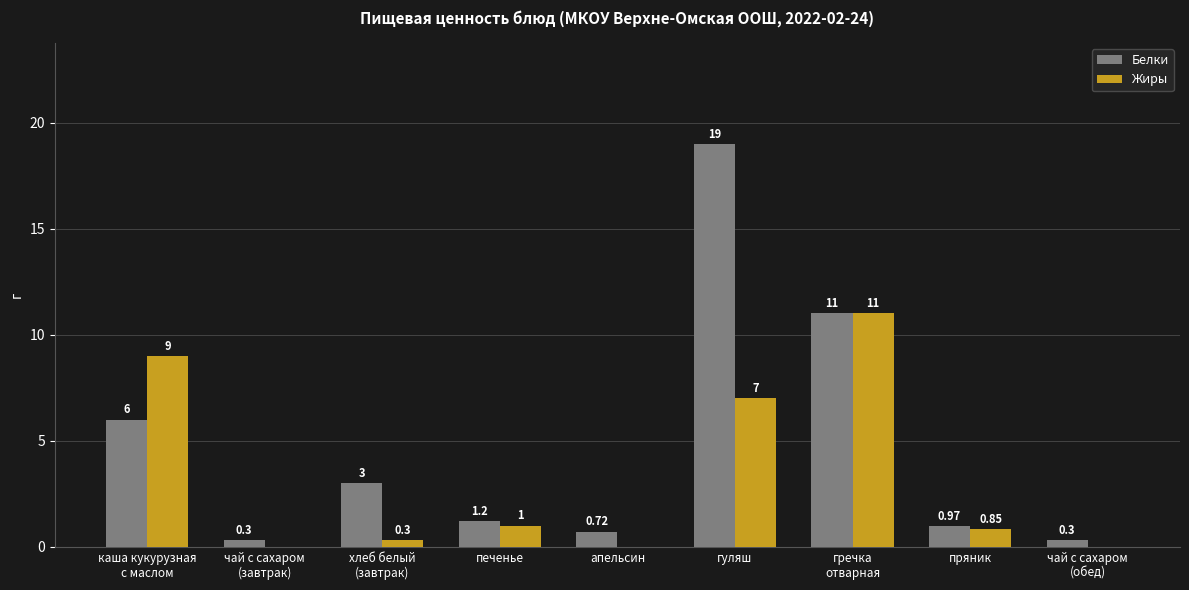

Between чай с сахаром
(завтрак) and апельсин, which series saw the biggest shift?

Белки